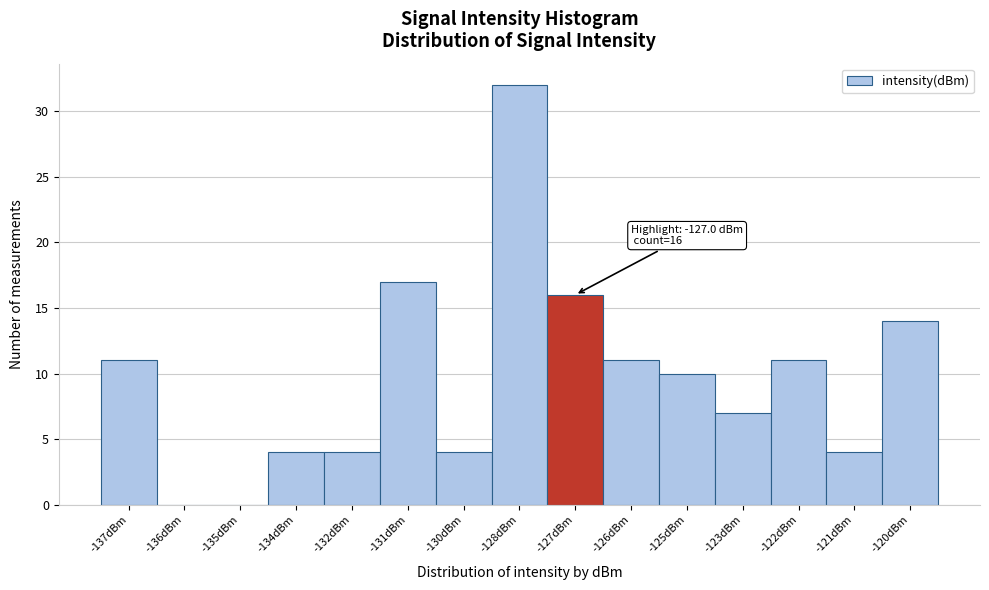

Reading left to right, what are all the values shown in this chart?

-137dBm=11	-136dBm=0	-135dBm=0	-134dBm=4	-132dBm=4	-131dBm=17	-130dBm=4	-128dBm=32	-127dBm=16	-126dBm=11	-125dBm=10	-123dBm=7	-122dBm=11	-121dBm=4	-120dBm=14